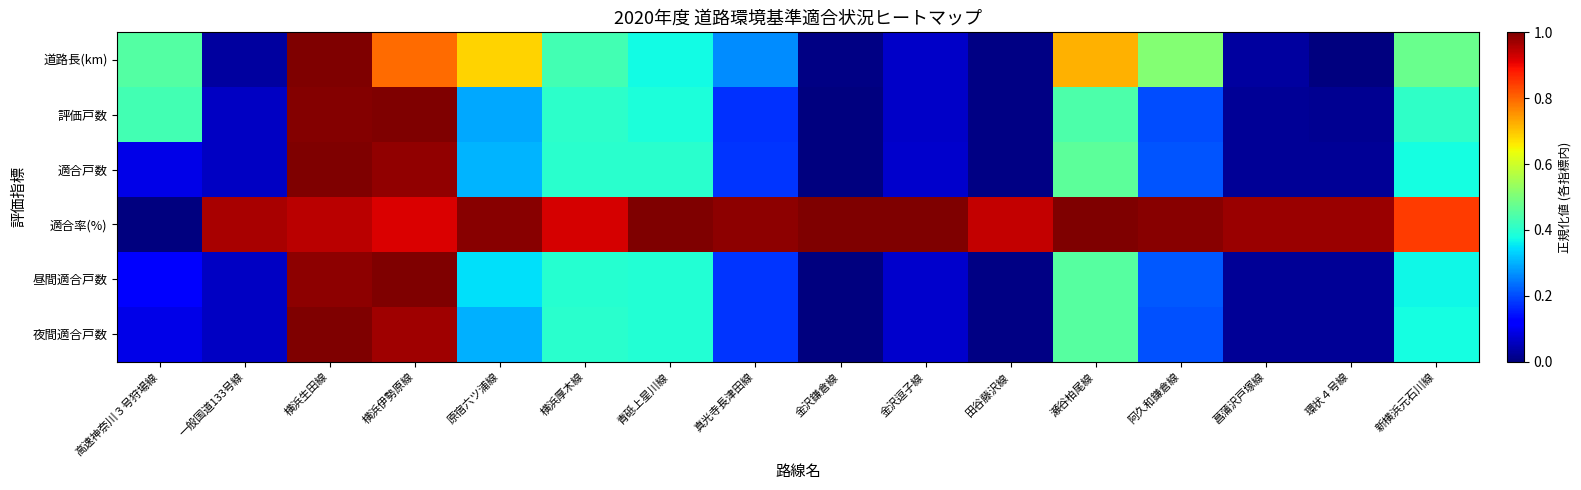

At which category is the sum across all series the highest?

横浜生田線